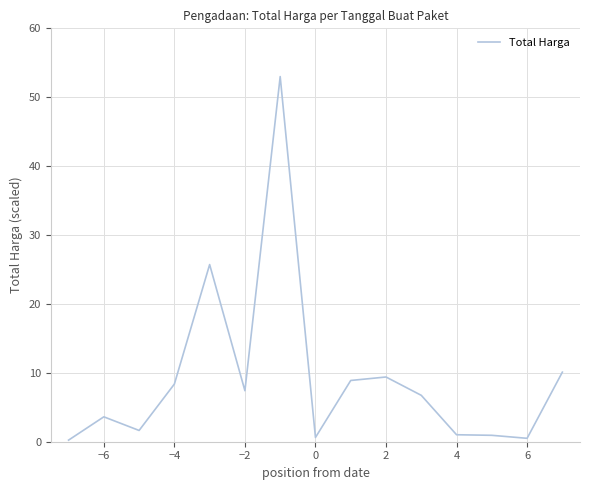

What is the difference between the maximum and minimum values?

52.8